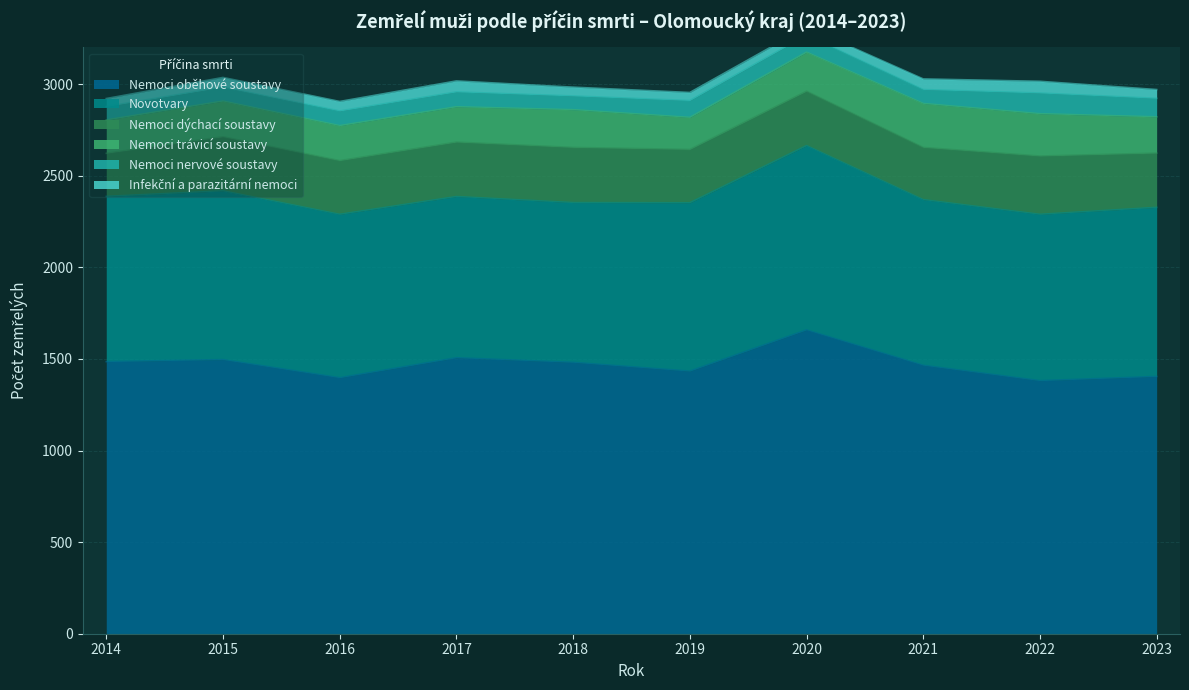

Which series has the largest total across all categories?

Nemoci oběhové soustavy